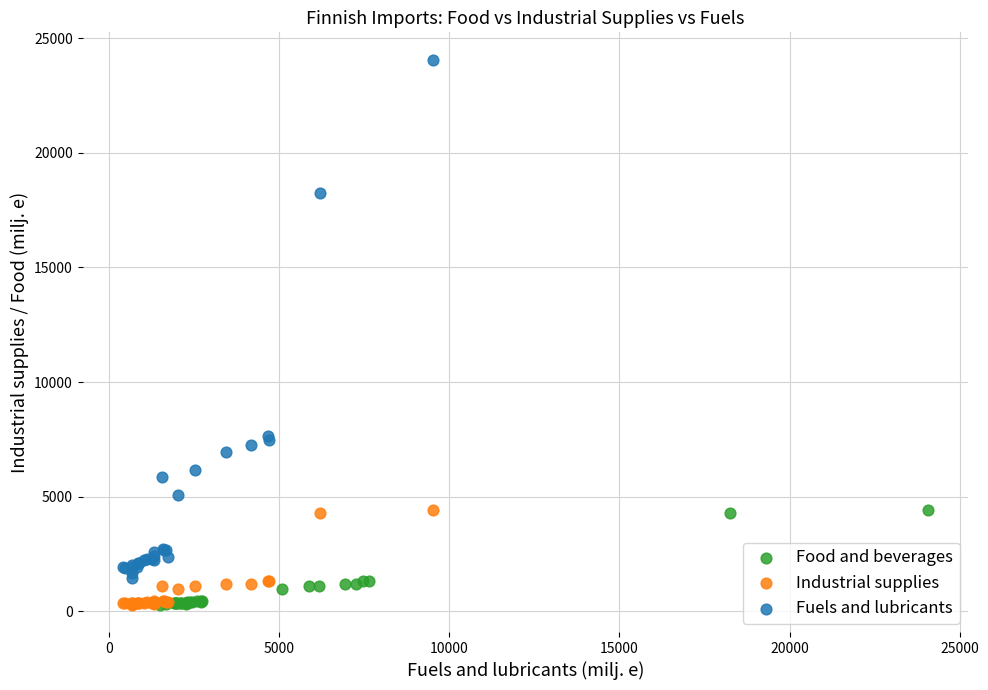

Which series has the largest Y range (max minus min)?

Fuels and lubricants